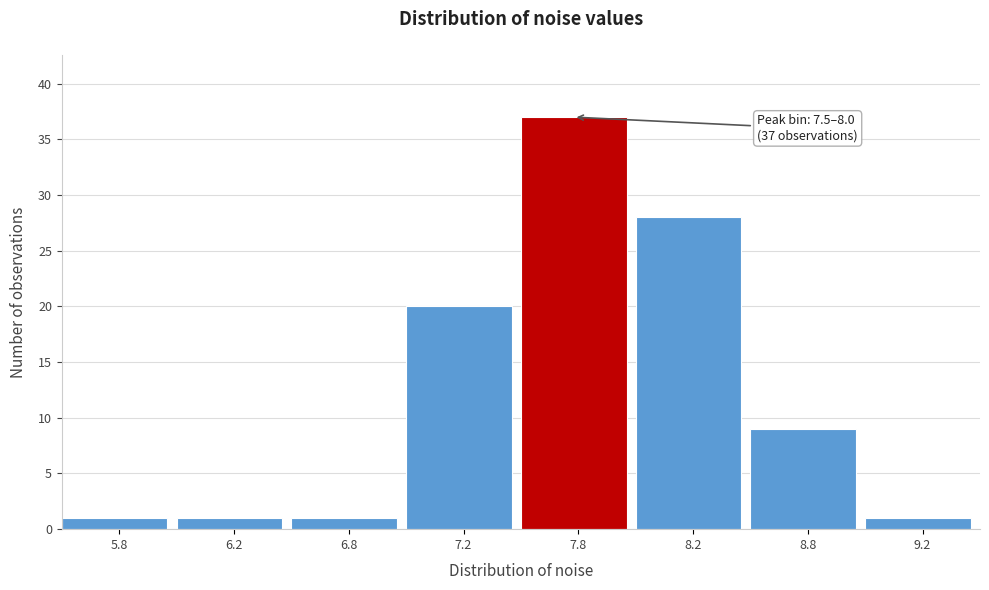

Reading right to left, what are all the values shown in this chart?

1	9	28	37	20	1	1	1